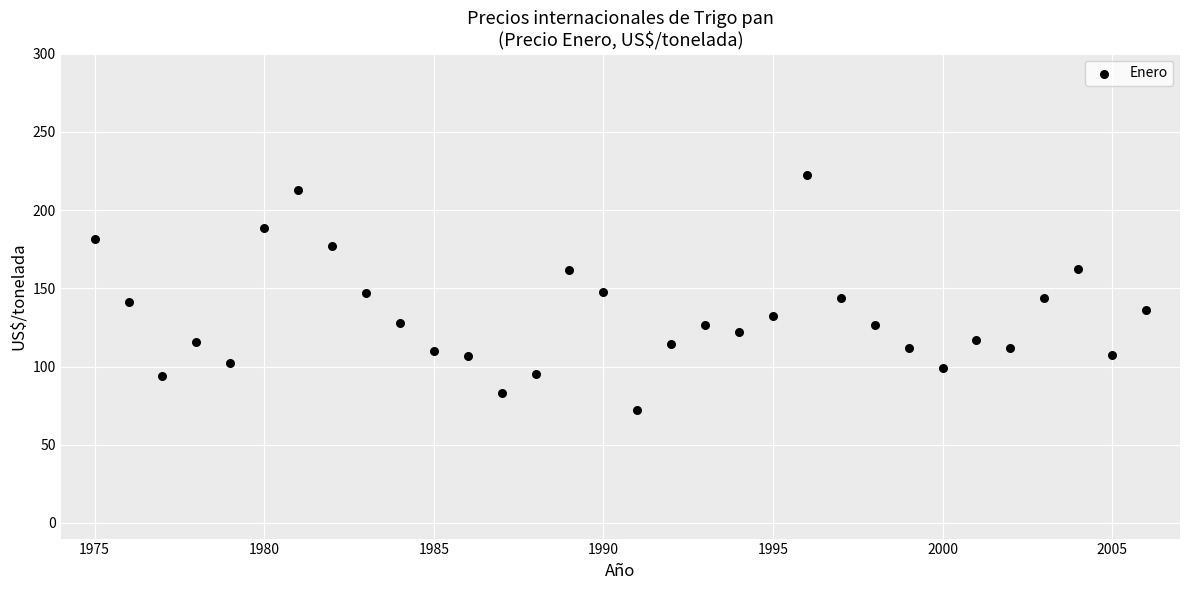

What is the range of X values (max minus min)?

31.0